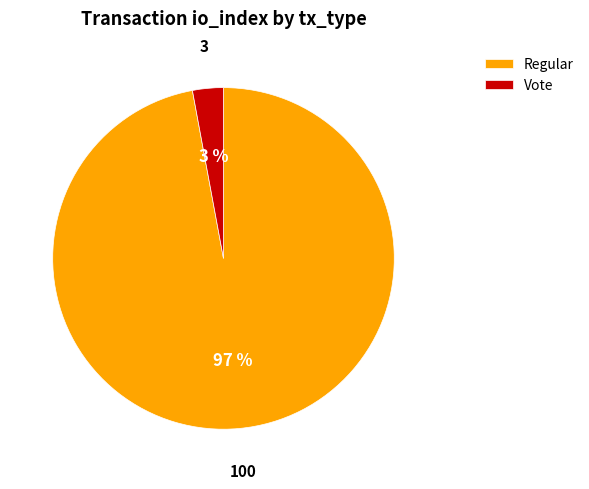

Does Vote represent more than half of the total?

No